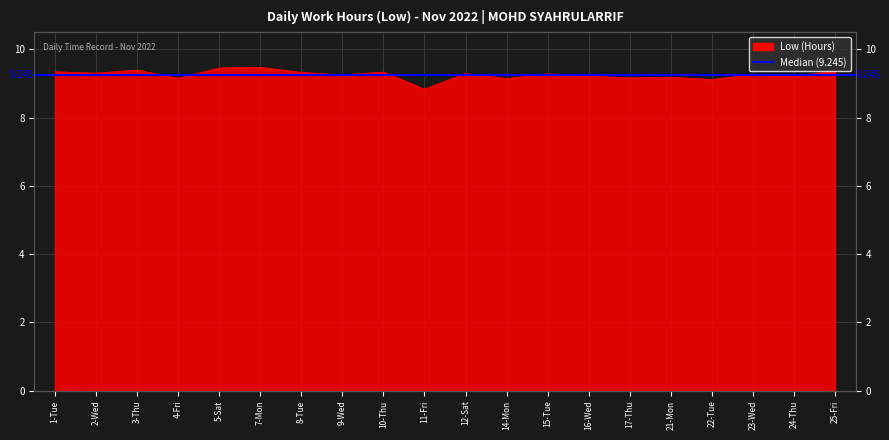

What is the change in value from 3-Thu to 22-Tue?

-0.3